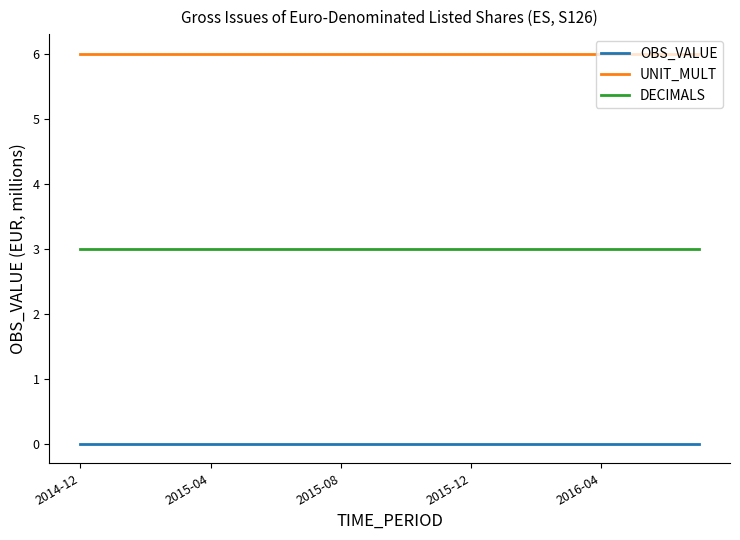

How many lines are shown in the chart?

3